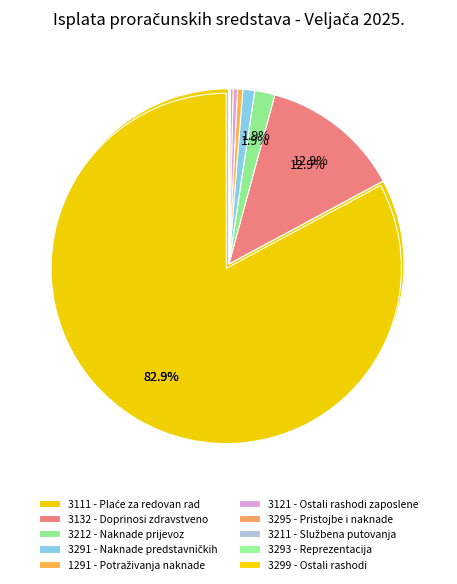

What is the change in value from 3291 - Naknade za rad predstavničkih to 1291 - Potraživanja za naknade?

-1078.6